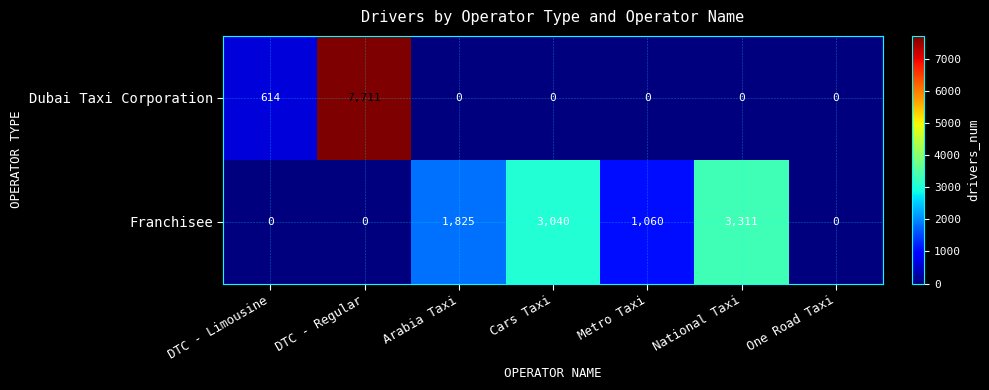

True or false: Franchisee has a value of 0 at DTC - Limousine.

True